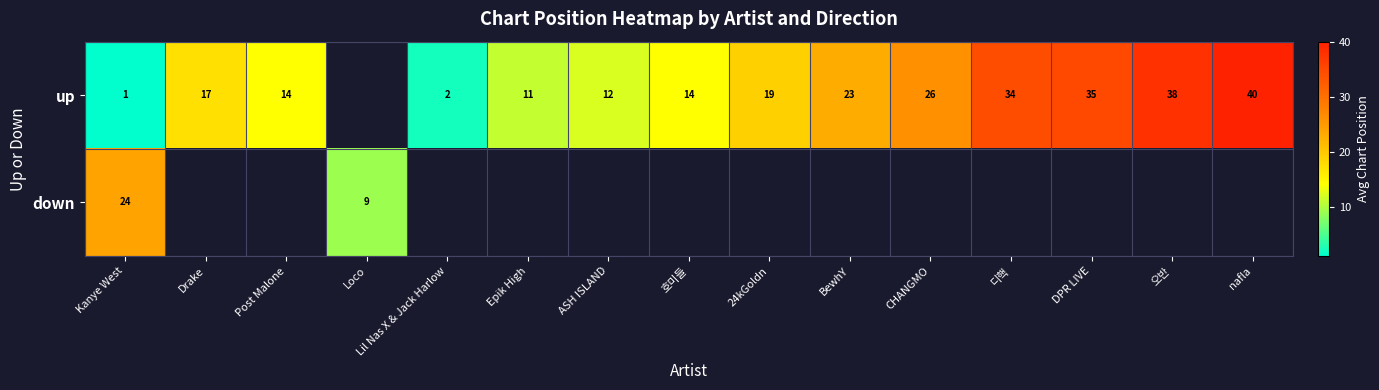

Is it true that up equals 1 at Kanye West?

True